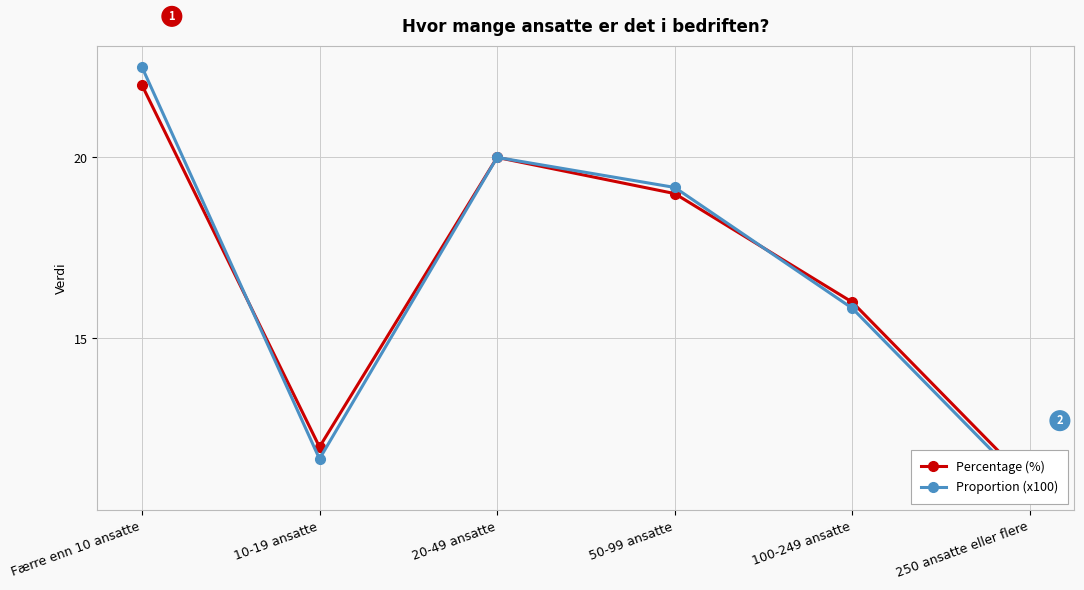

Which series ends up on top after the final intersection of Percentage (%) and Proportion (x100)?

Percentage (%)